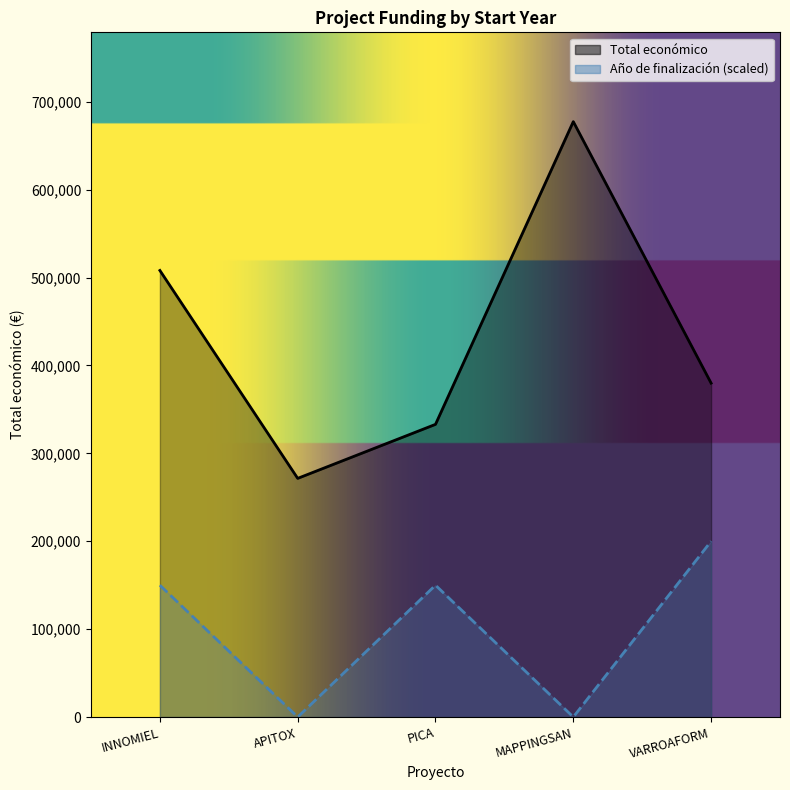

At which label does Año de finalización first exceed 2020?

VARROAFORM